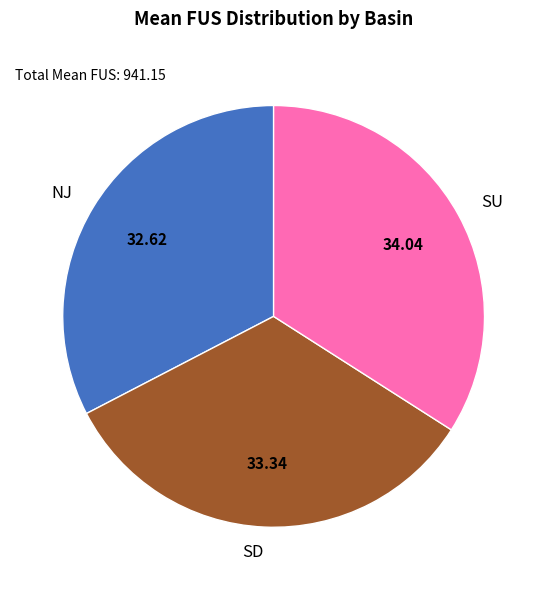

The SU slice represents 40% of the pie. True or false?

False